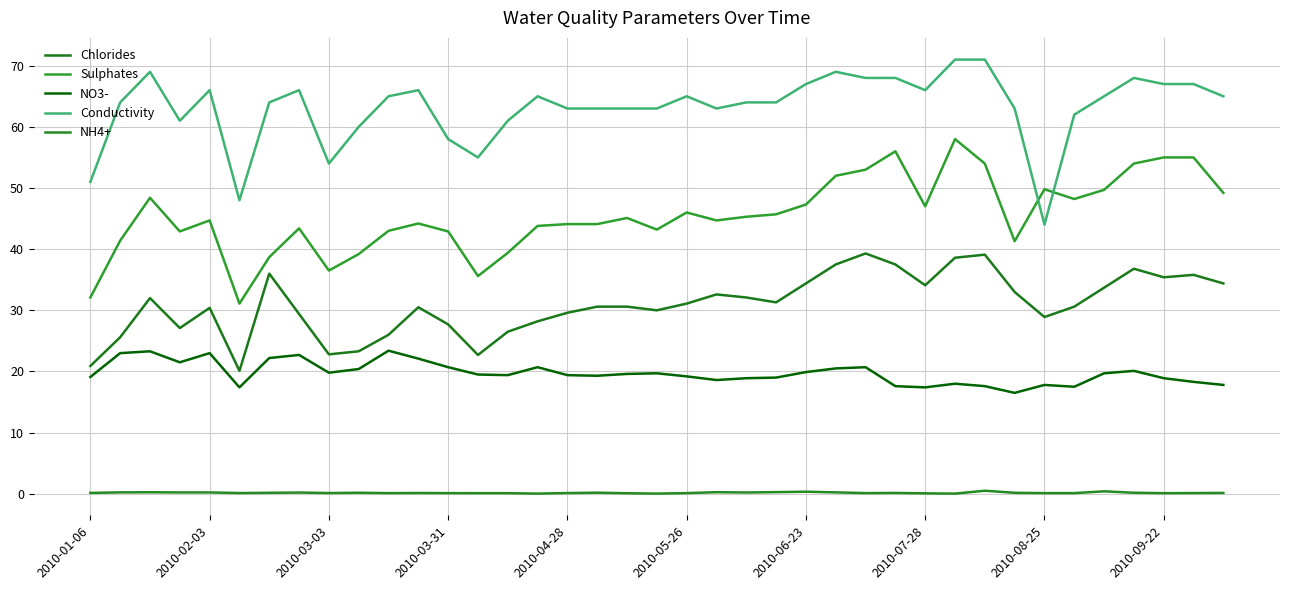

What is the value of the Chlorides point at the 30th from the left?

38.6